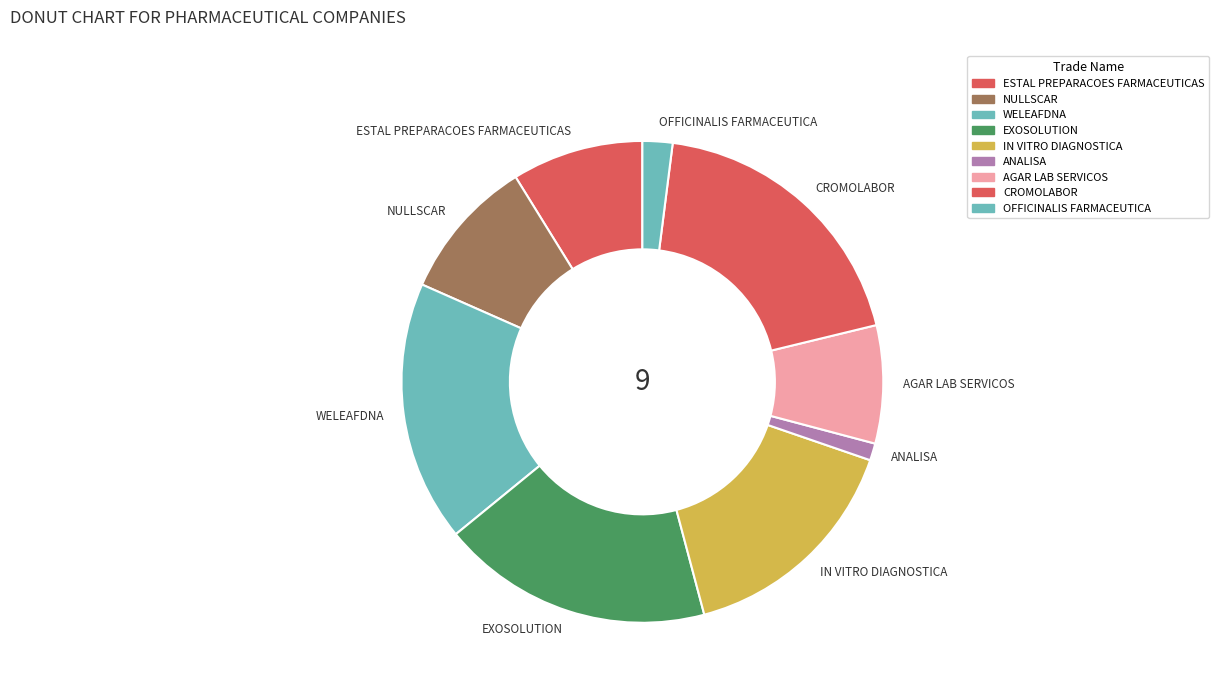

Does any single category account for the majority?

No